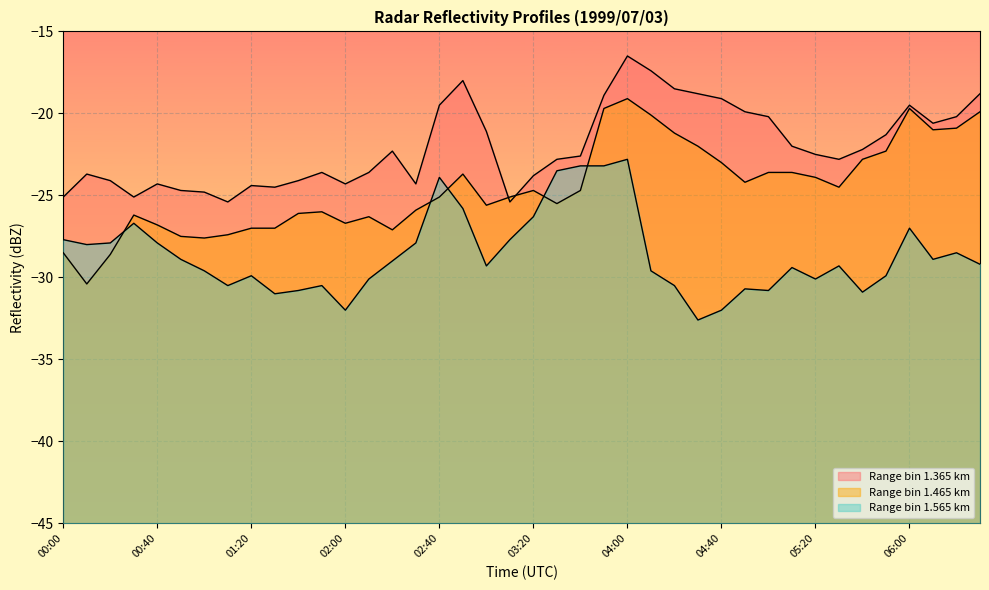

Is it true that 1.465 equals -38.8 at 05:00?

False